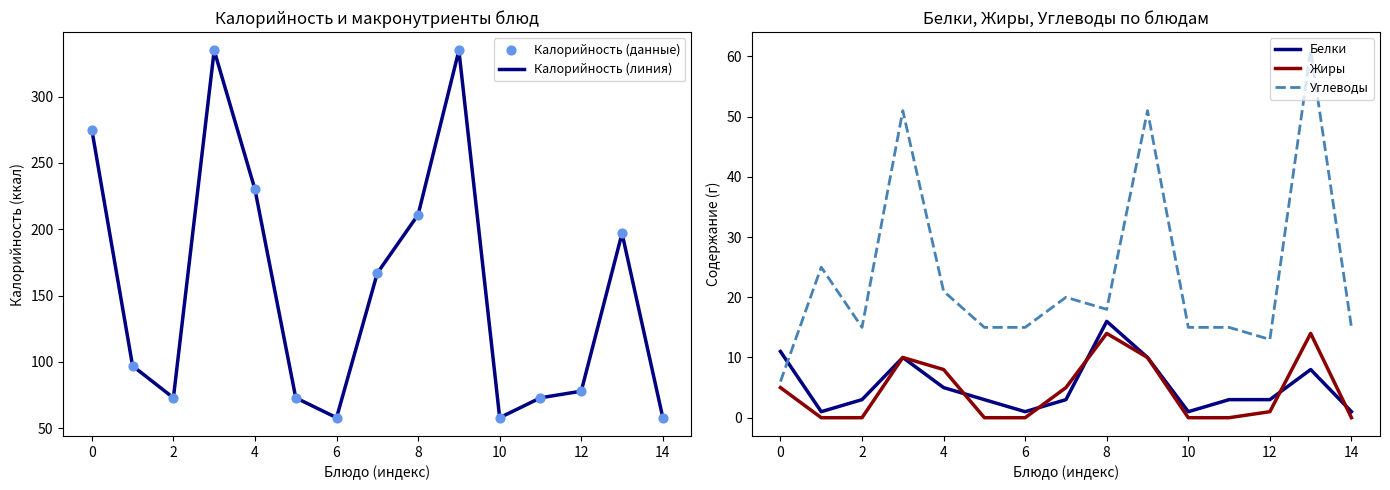

At how many categories does at least one series exceed 201?

5